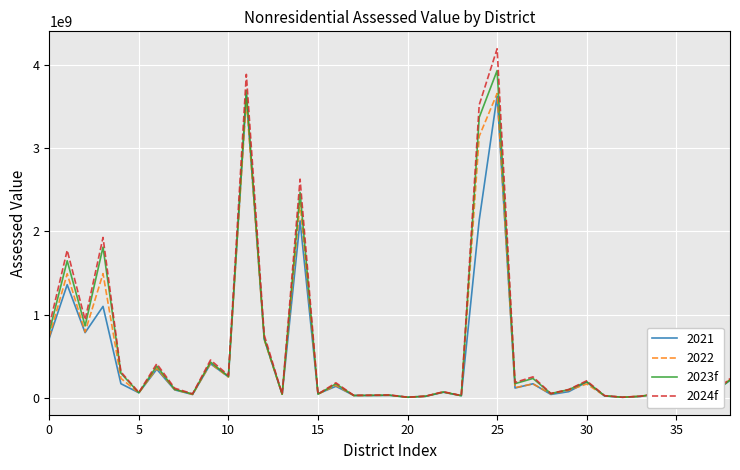

Which series has the largest range (max minus min)?

2024f